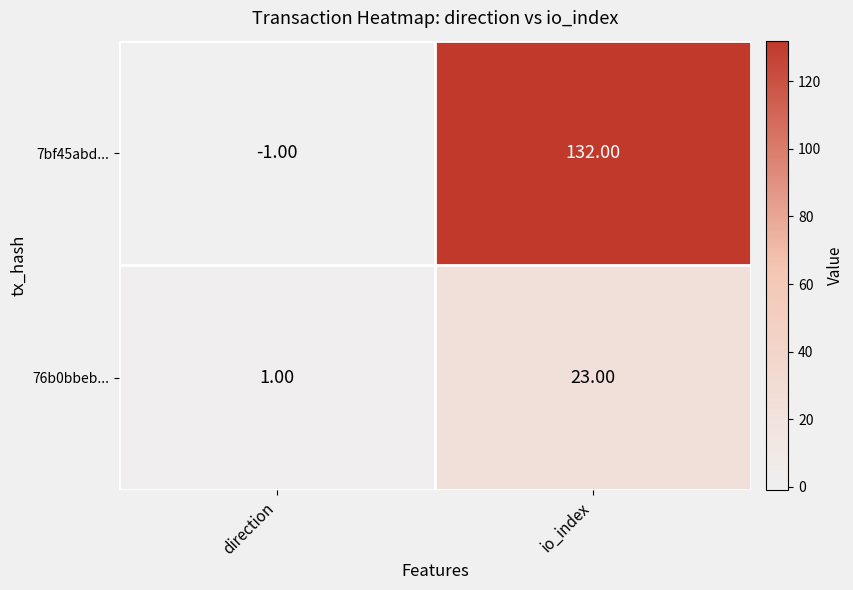

Which label corresponds to the largest value in the chart?

io_index